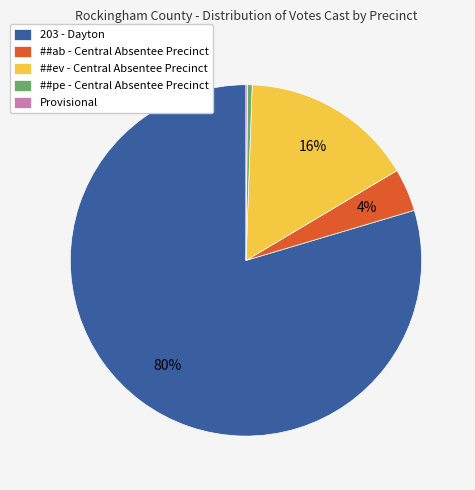

Approximately how many times larger is the value at 203 - Dayton compared to ##pe - Central Absentee Precinct?

188.7